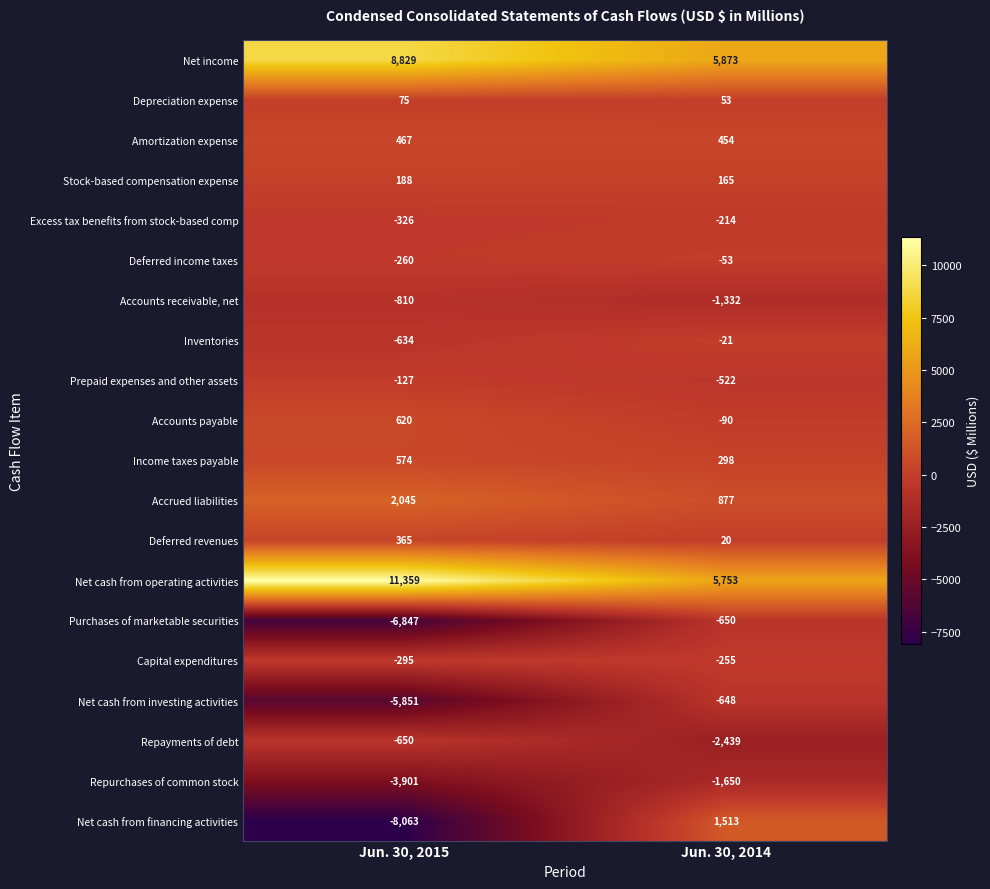

Which series changed the most between Jun. 30, 2015 and Jun. 30, 2014?

Net cash from financing activities